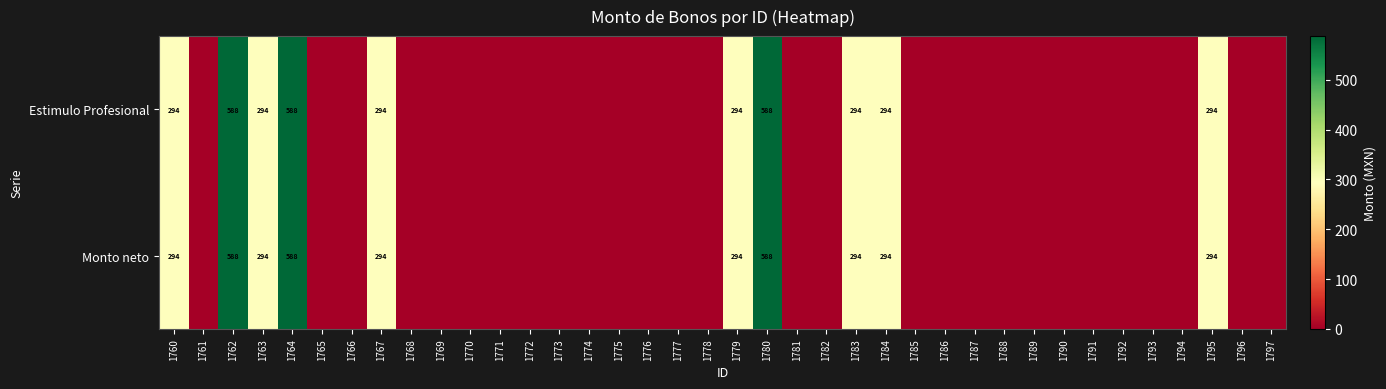

Is it true that Estimulo Profesional equals 185 at 1767?

False